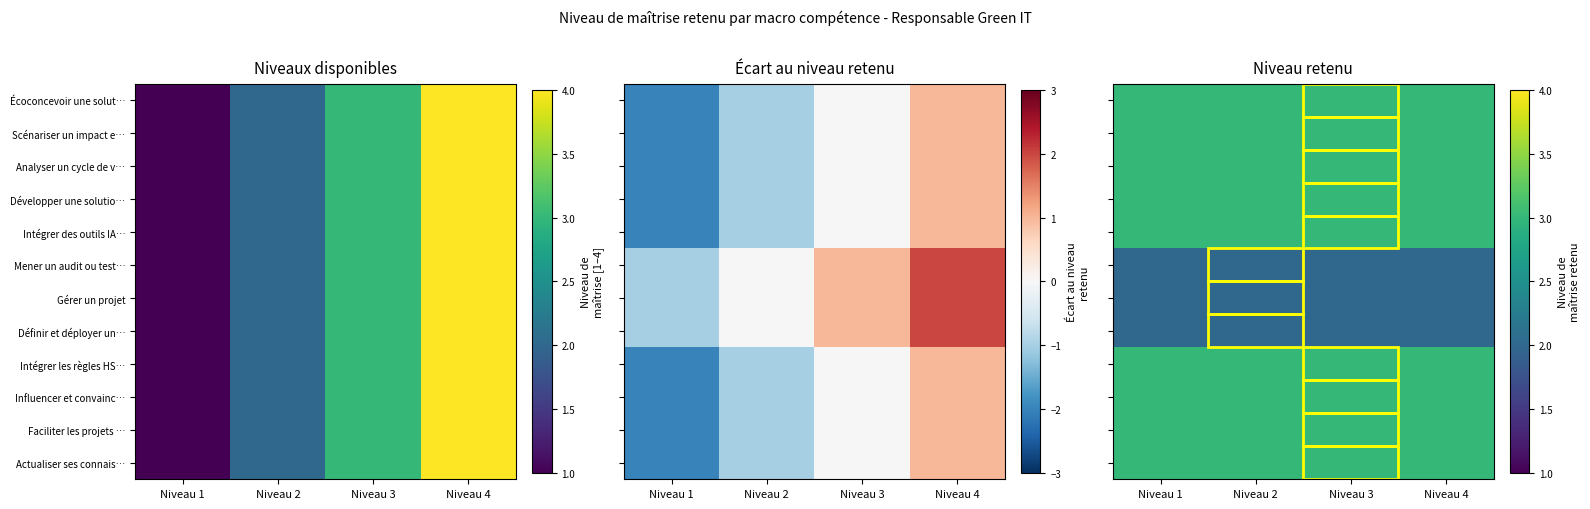

Which label corresponds to the smallest value in the chart?

Niveau 1